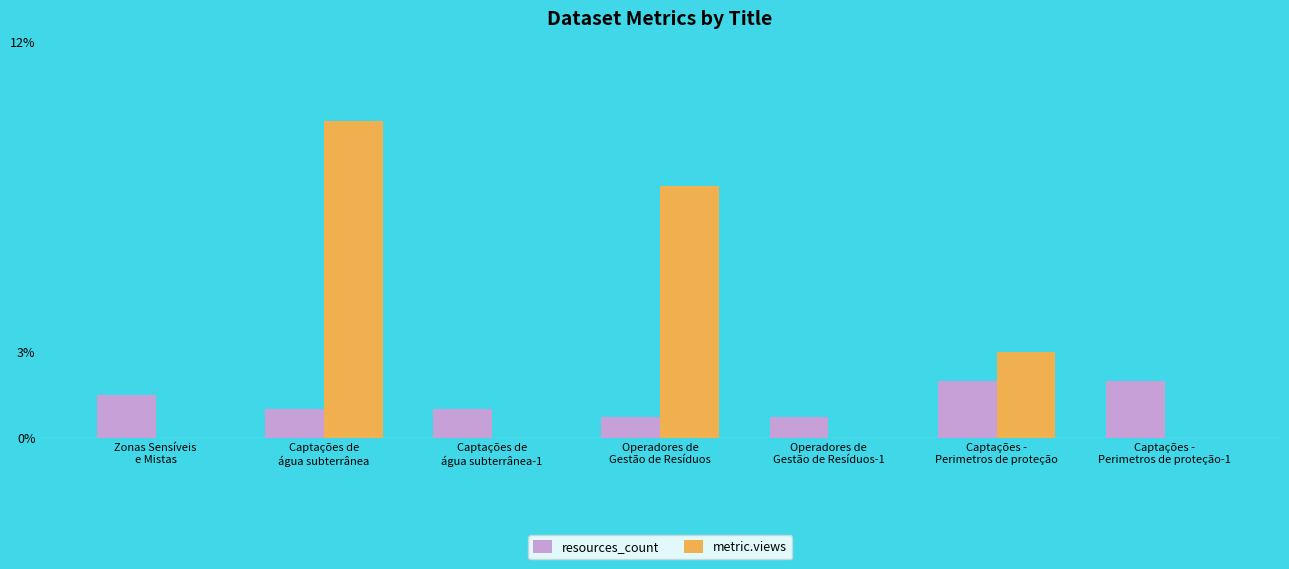

What is the total value across all series at Operadores de
Gestão de Resíduos-1?

3